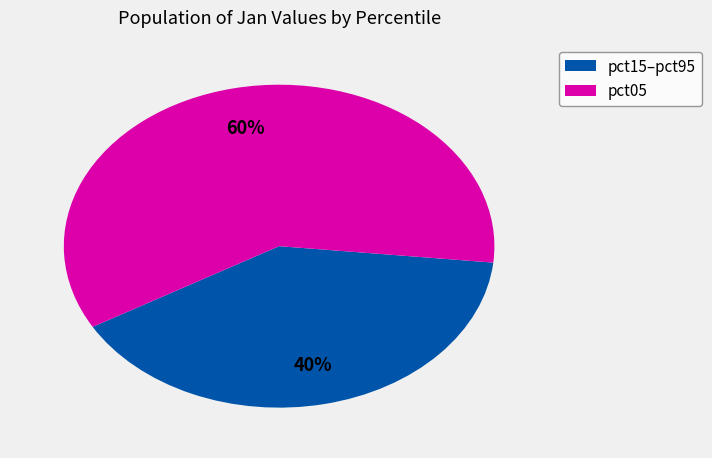

Which category has the smallest portion of the pie?

pct15–pct95